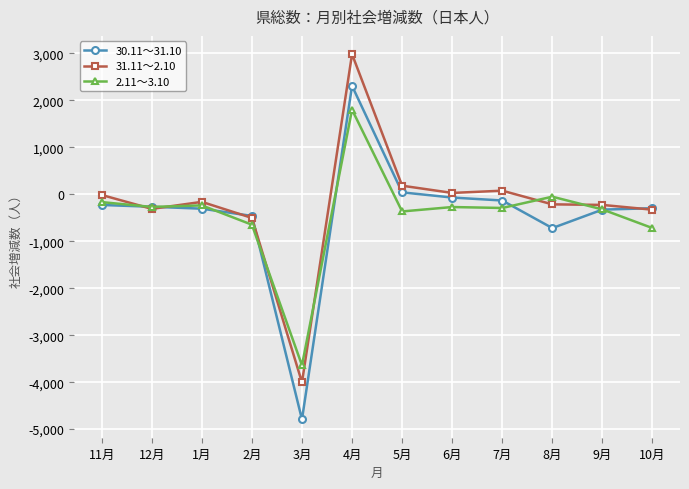

At which category does the chart reach its peak across all series?

4月